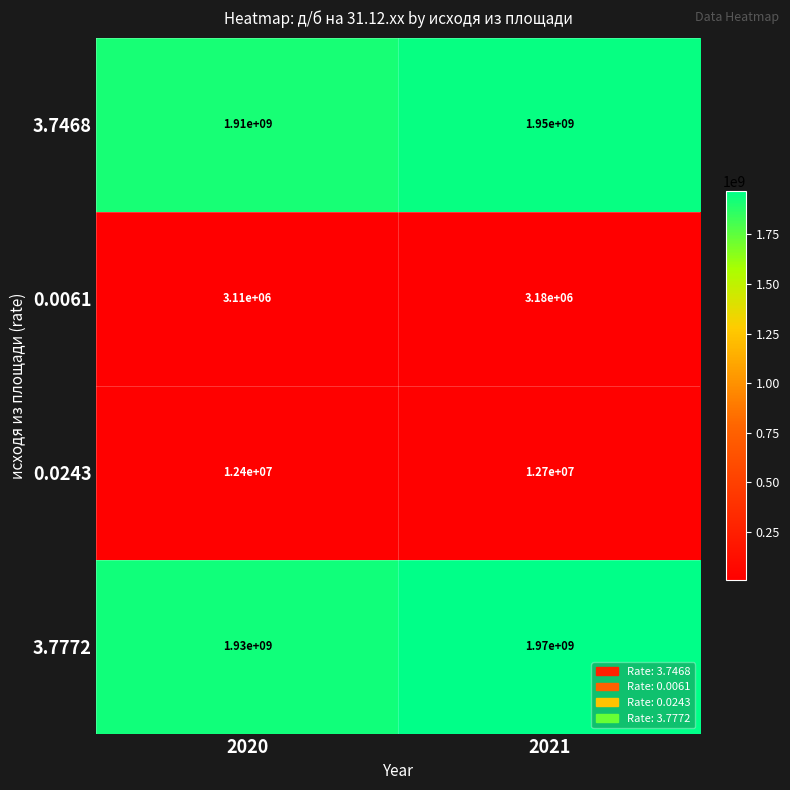

True or false: 3.7772 has a value of 1970000000 at 2021.

True